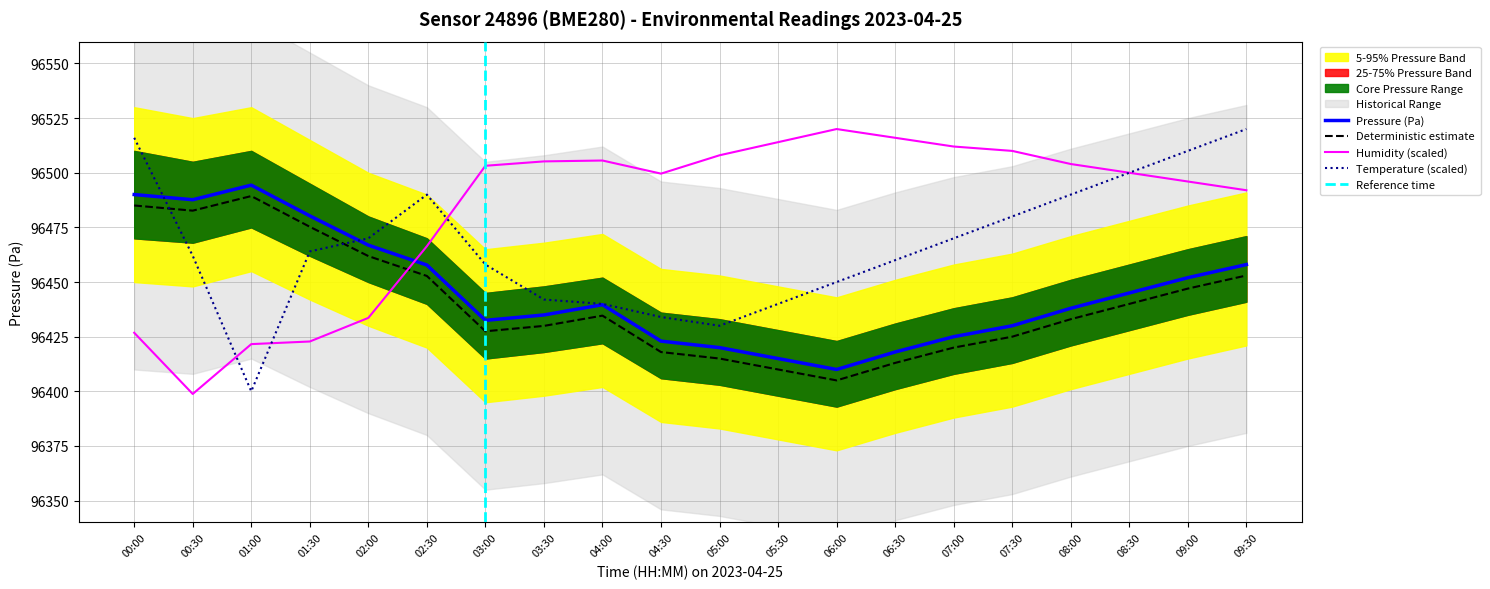

How many times do temperature and pressure cross each other?

2